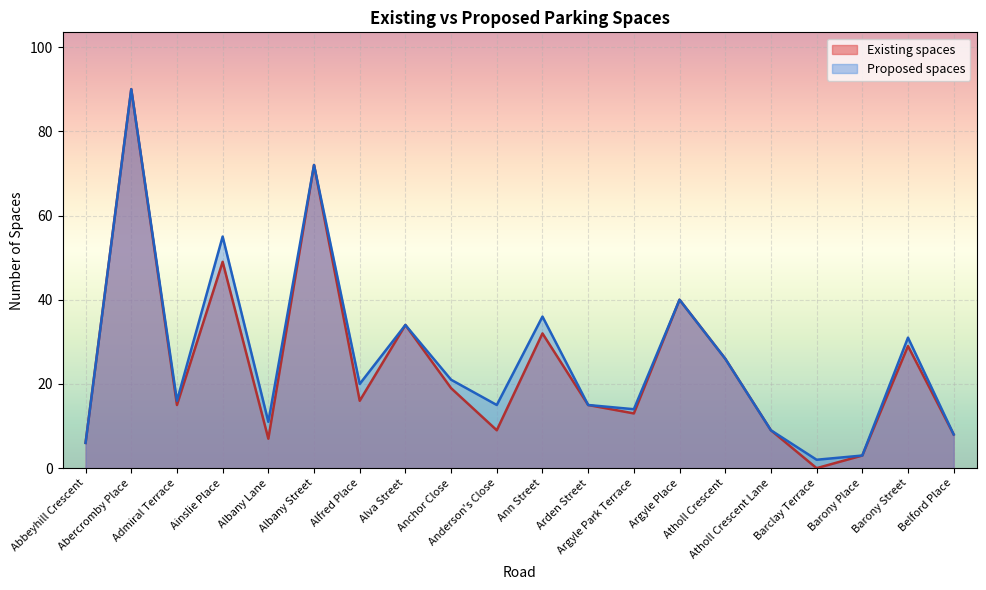

True or false: Proposed spaces has a value of 11 at Albany Lane.

True